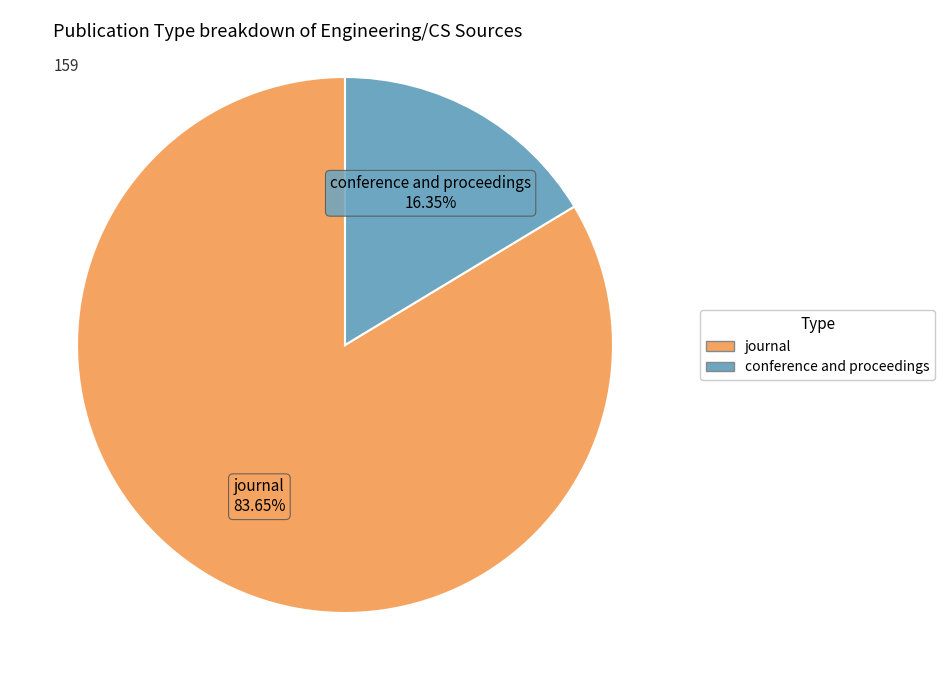

To the nearest percent, what is the combined percentage of journal and conference and proceedings?

100%